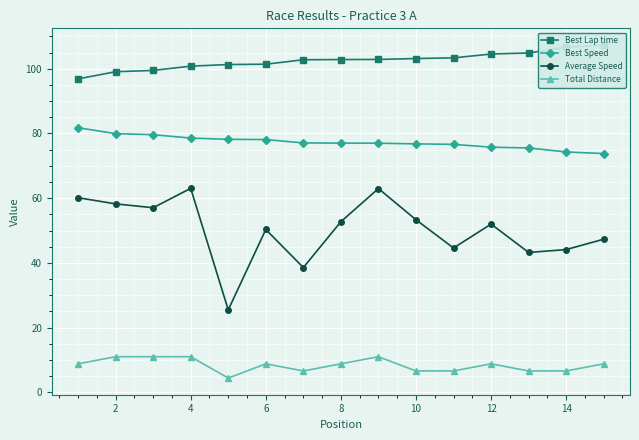

Is it true that Best Speed equals 75.8 at 12?

True